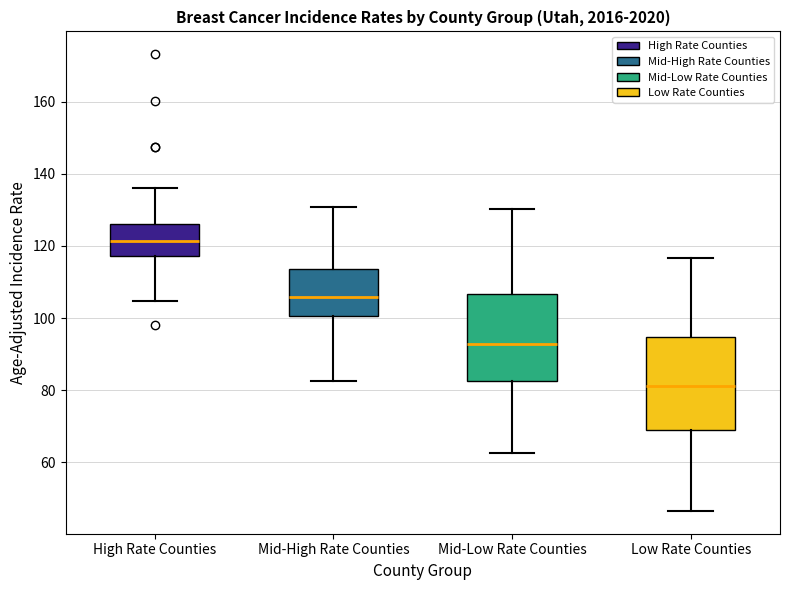

Where does the upper whisker of the box for Mid-Low Rate Counties end on the y-axis? The values are not printed on the chart, so give them approximately, as read against the axis.

130